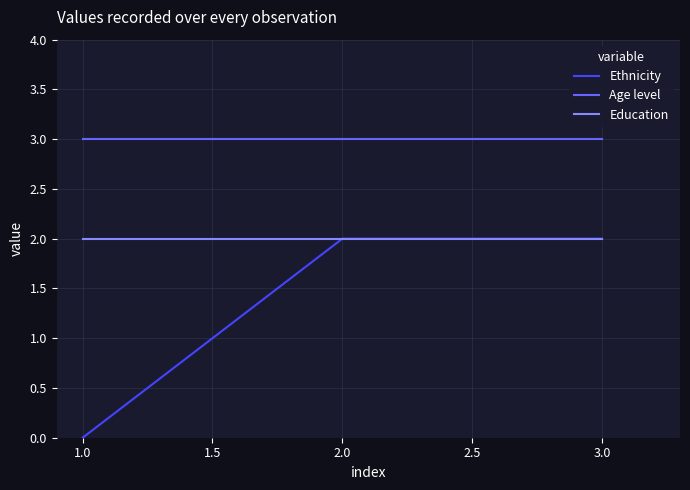

At how many categories does at least one series exceed 1?

3